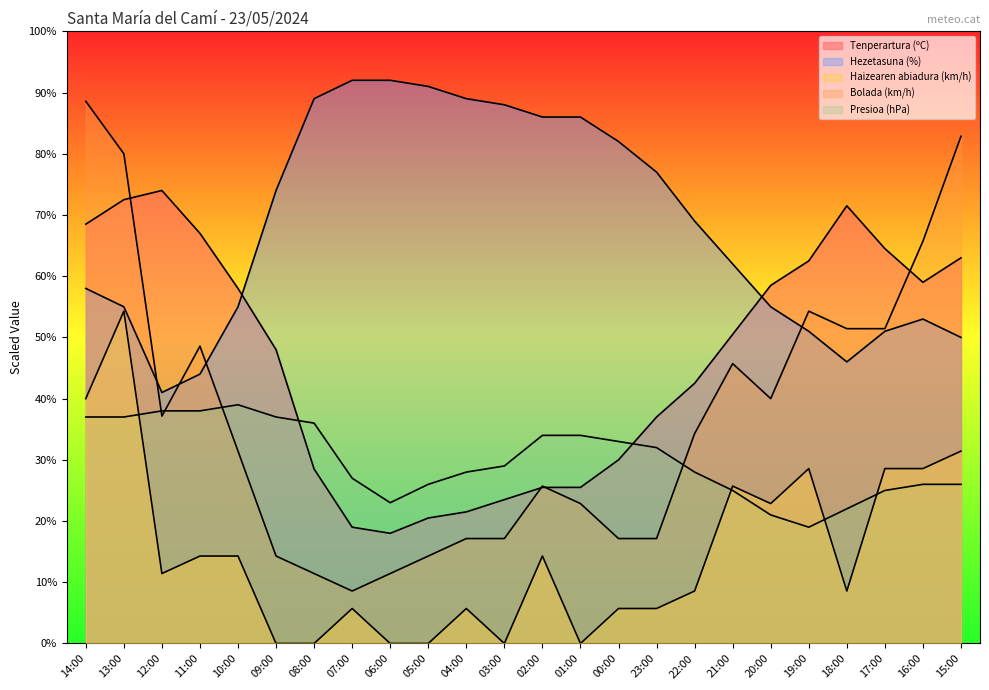

What is the total value across all series at 04:00?

161.4